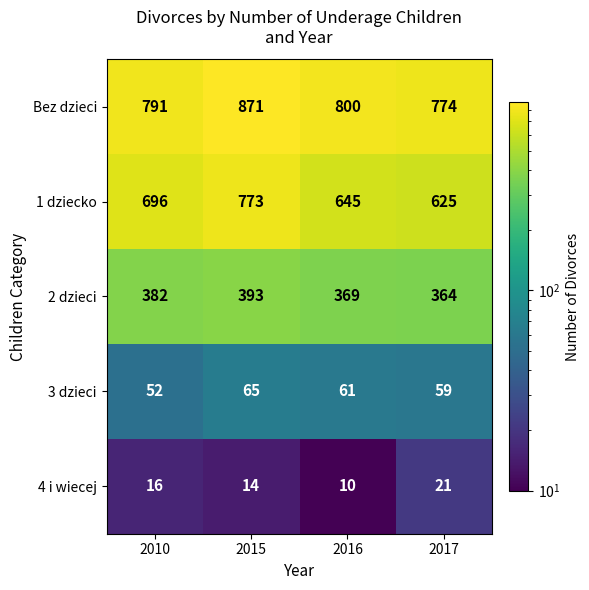

How many 1 dziecko values are between 645 and 773?

3